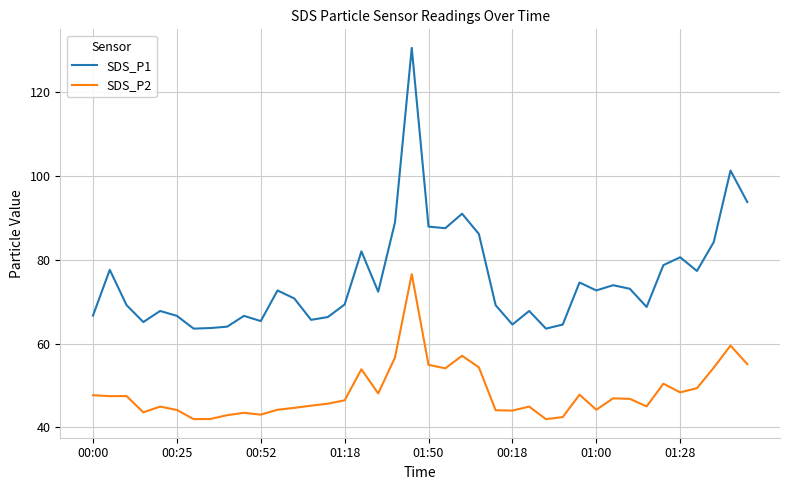

True or false: SDS_P2 and SDS_P1 cross at least once.

False